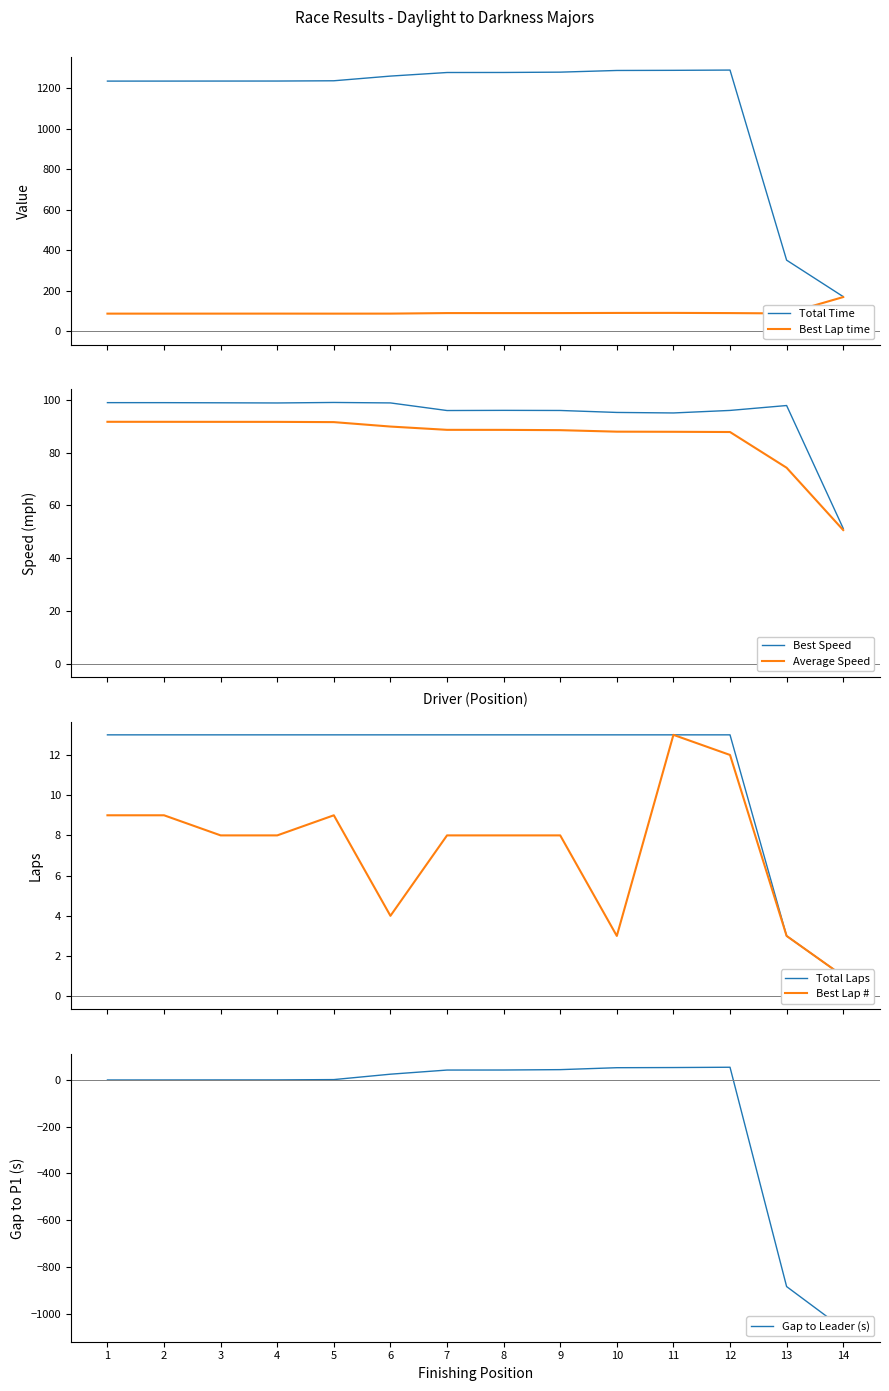

What is the minimum value for Total Time?

171.9